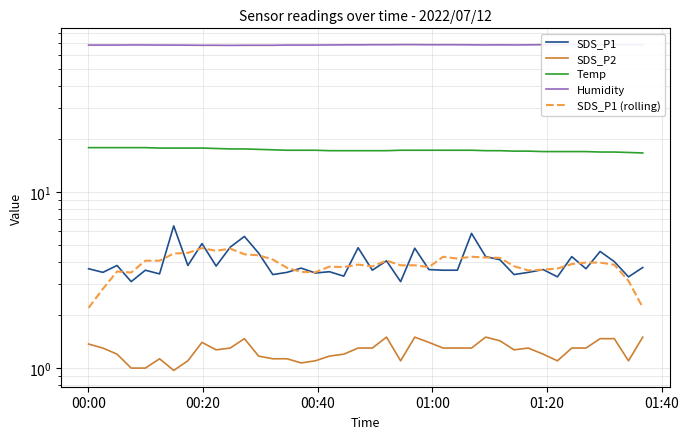

True or false: SDS_P2 and Humidity cross at least once.

False